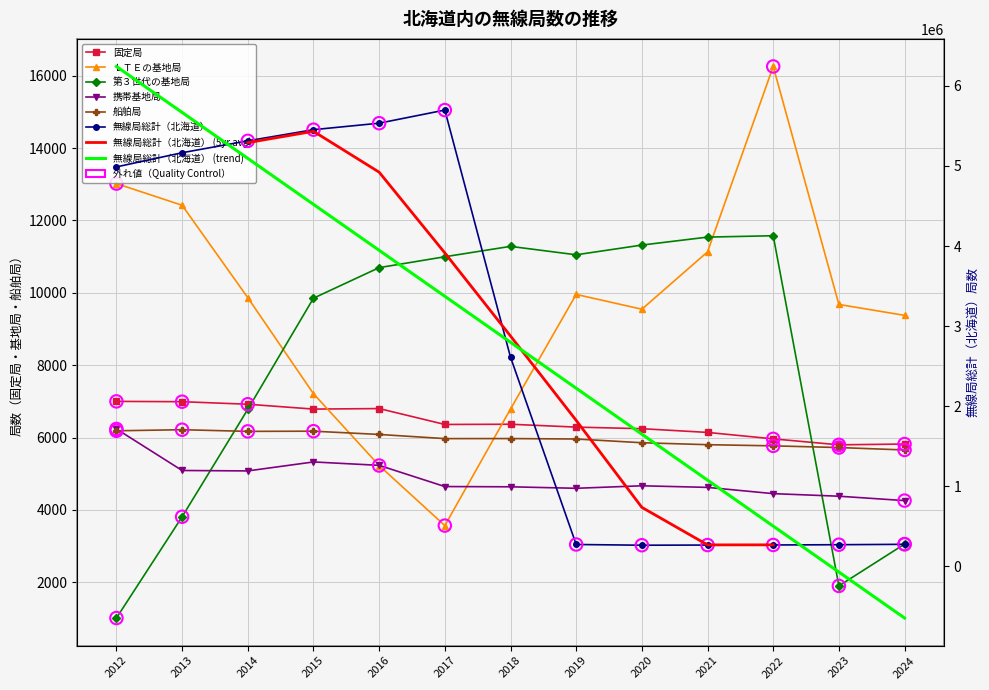

Which series reaches the minimum Y coordinate?

第３世代の基地局